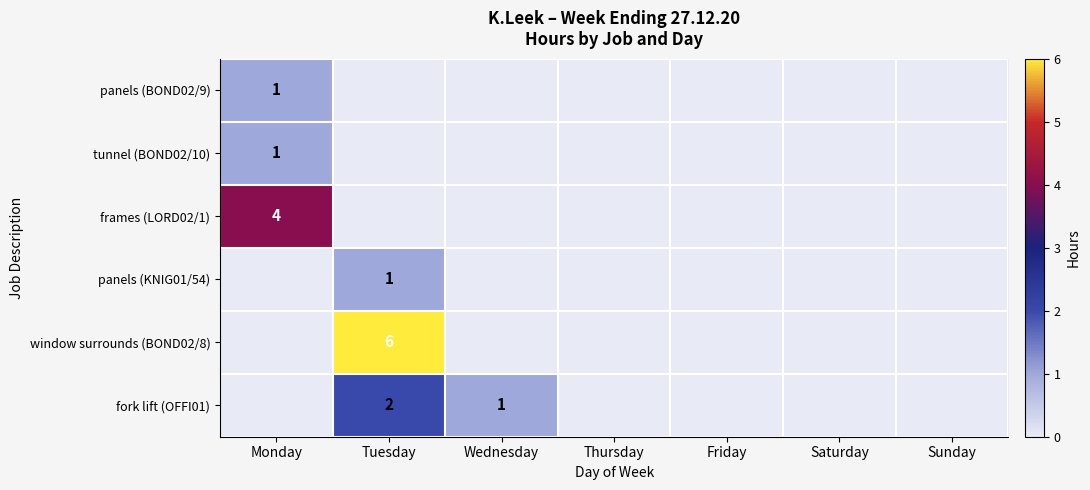

Is it true that window surrounds (BOND02/8) equals 6 at Tuesday?

True